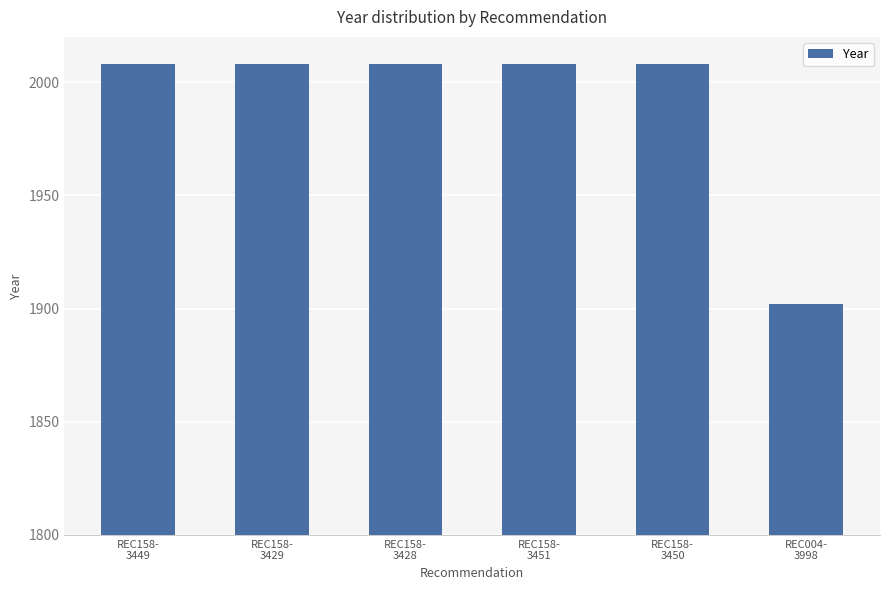

How many bars are there in total?

6